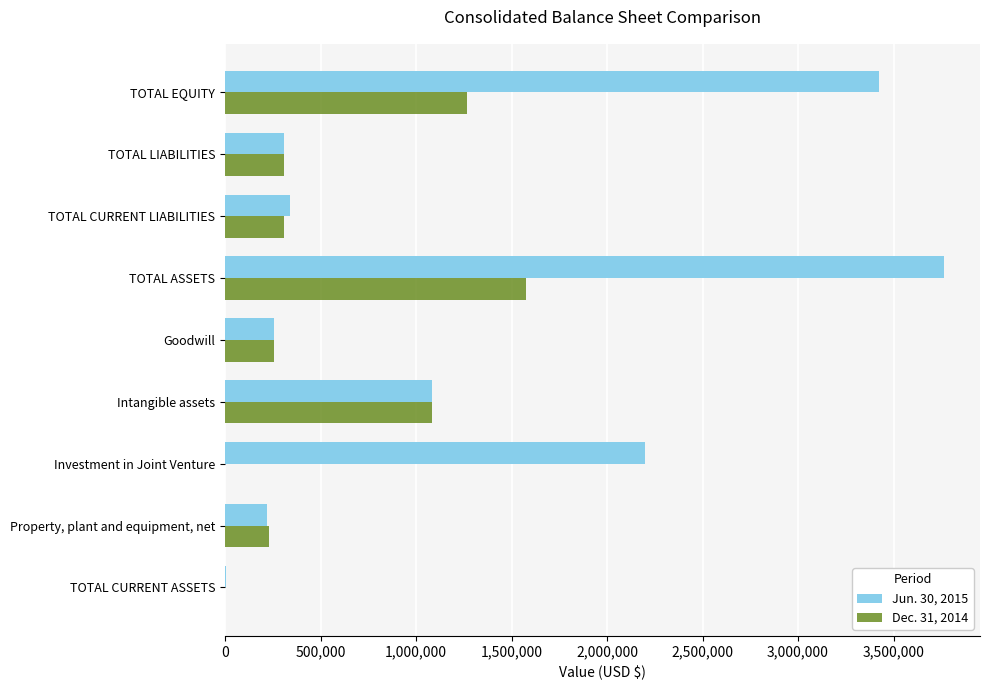

What is the sum of all Jun. 30, 2015 values?

11602016